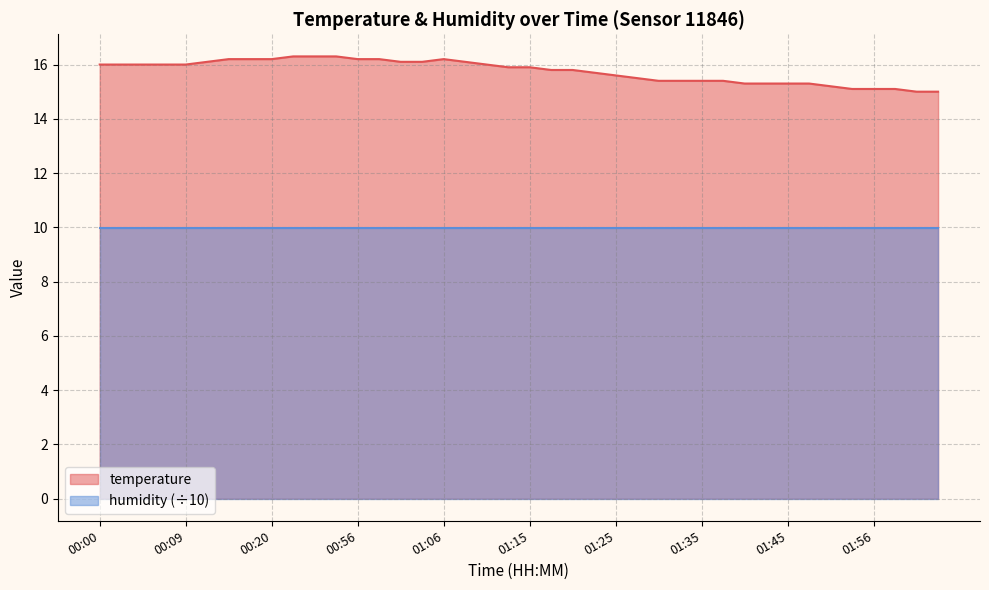

List the labels in order of value, largest first.

00:22, 00:51, 00:53, 00:14, 00:17, 00:20, 00:56, 00:58, 01:06, 00:12, 01:01, 01:03, 01:08, 00:00, 00:02, 00:04, 00:07, 00:09, 01:11, 01:13, 01:15, 01:18, 01:20, 01:23, 01:25, 01:28, 01:30, 01:33, 01:35, 01:38, 01:40, 01:43, 01:45, 01:48, 01:51, 01:53, 01:56, 01:58, 02:01, 02:03